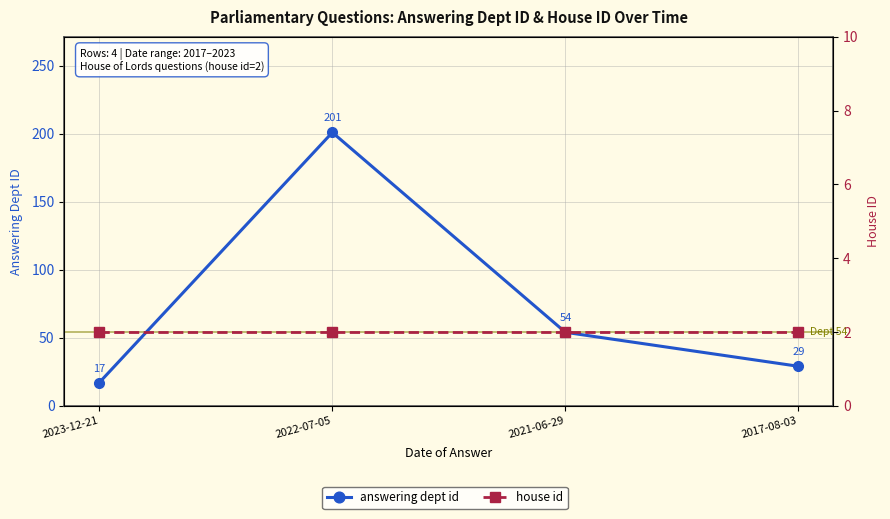

The value of house id at 2022-07-05 is 3. True or false?

False